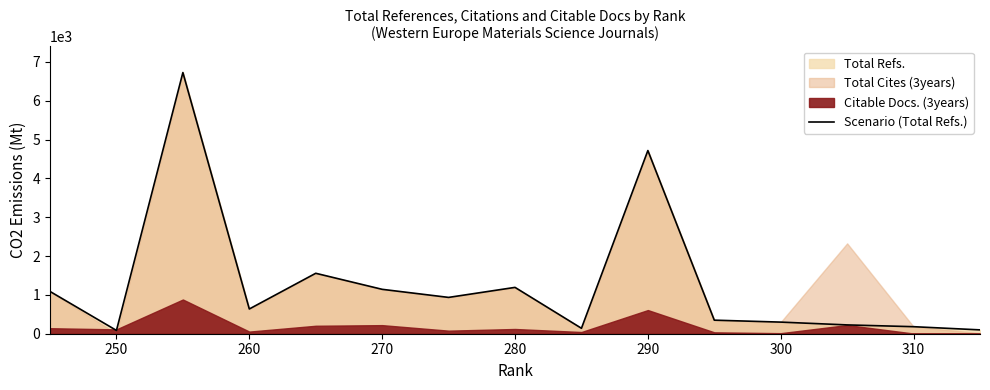

Which label corresponds to the smallest value in the chart?

250